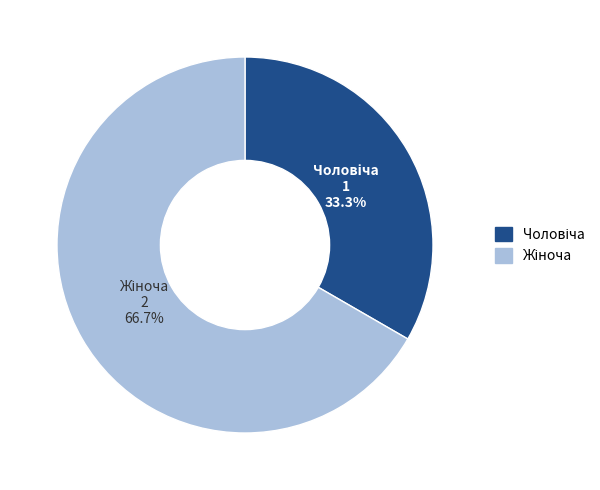

Is there a majority slice in this chart?

Yes